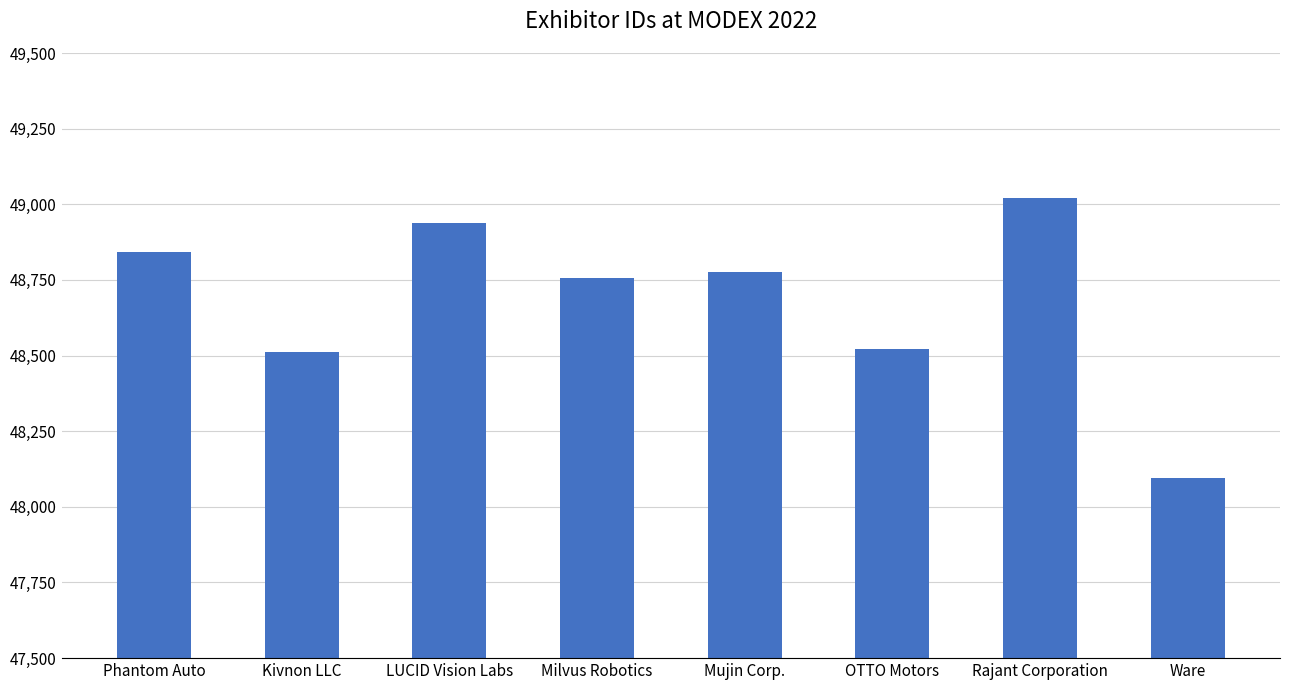

Reading right to left, list all the values displayed in this chart.

48094	49021	48523	48777	48758	48937	48511	48842